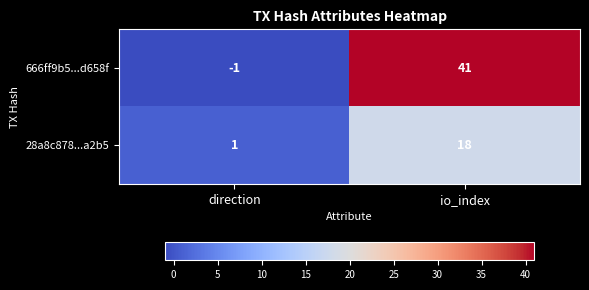

Reading right to left, what are all the values shown in this chart?

666ff9b5...d658f: 41	-1
28a8c878...a2b5: 18	1